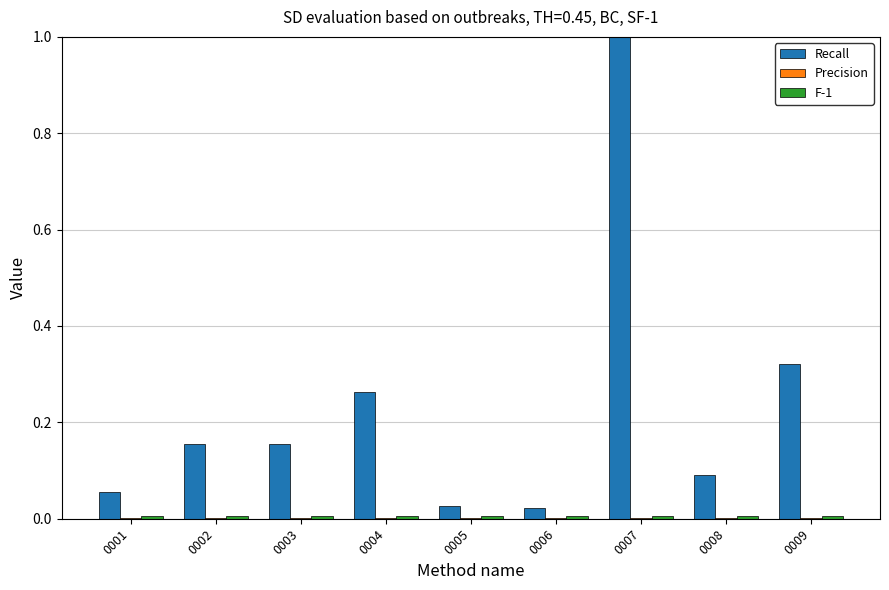

At which category is the sum across all series the highest?

0007